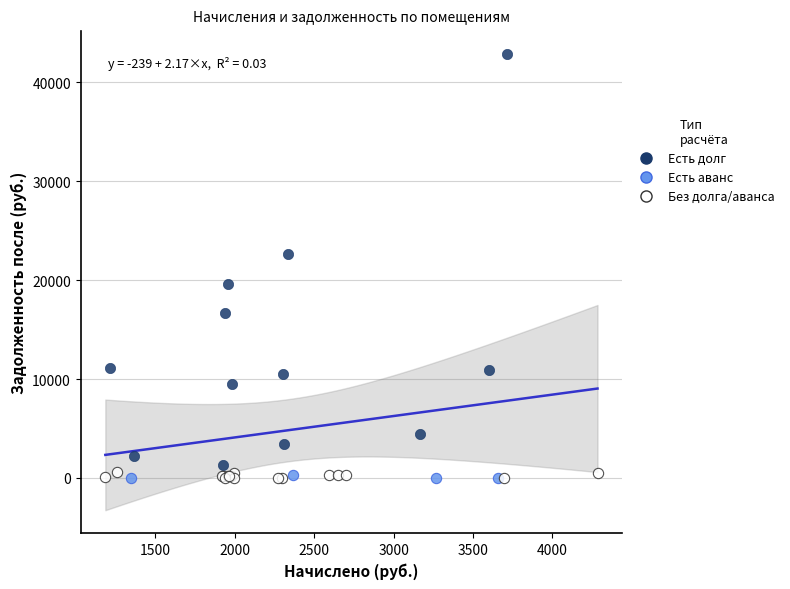

What are all the series names shown in the legend?

Есть долг, Есть аванс, Без долга/аванса